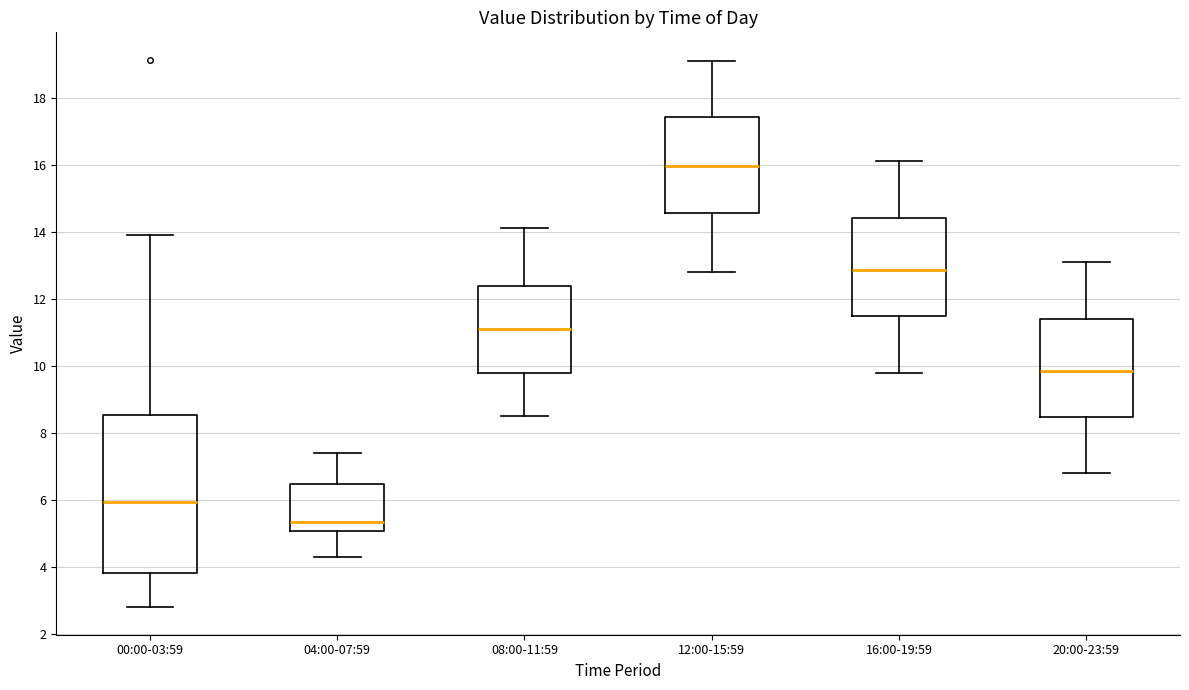

Which box is the tallest, from its lower edge to its upper edge?

00:00-03:59